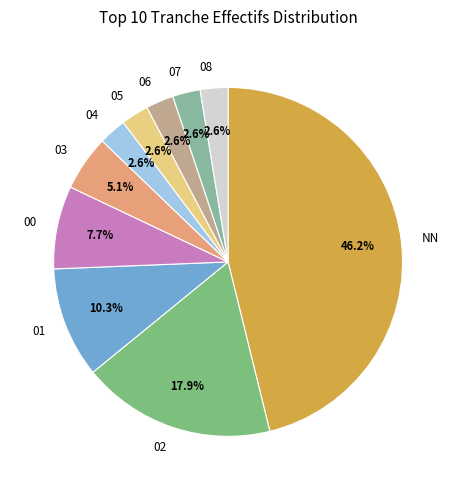

Combined, do 08 and NN account for over 50%?

No